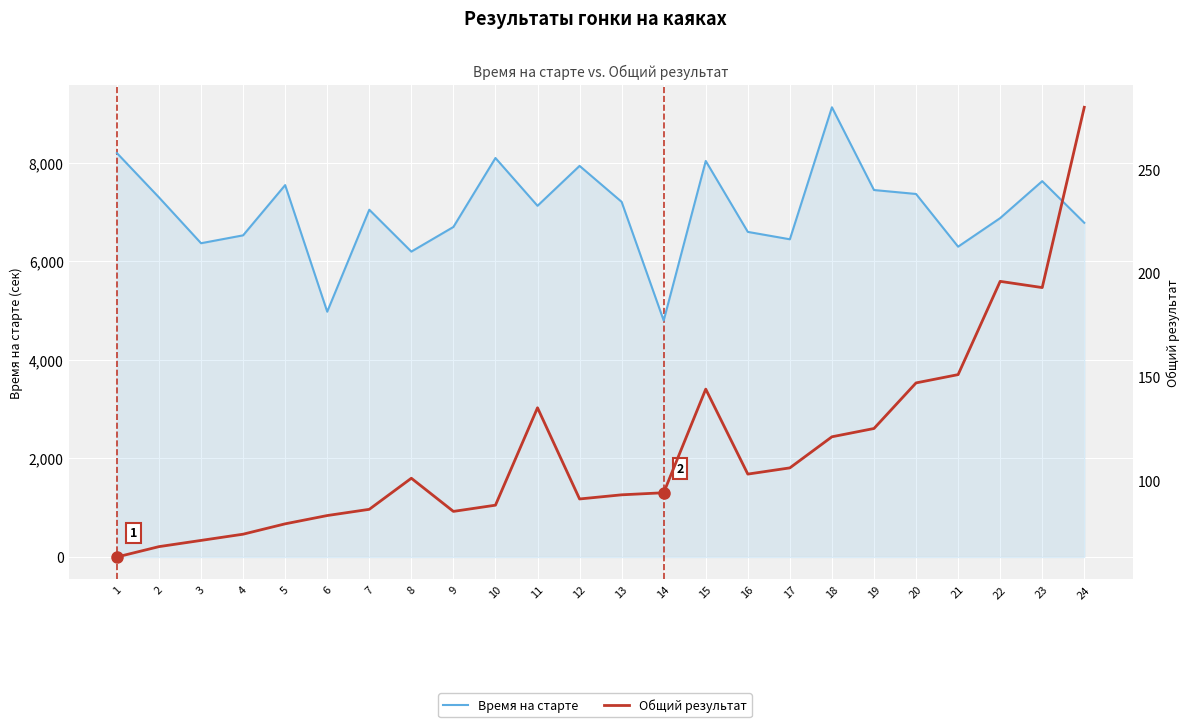

What is the sum of all Время на старте values?

168695